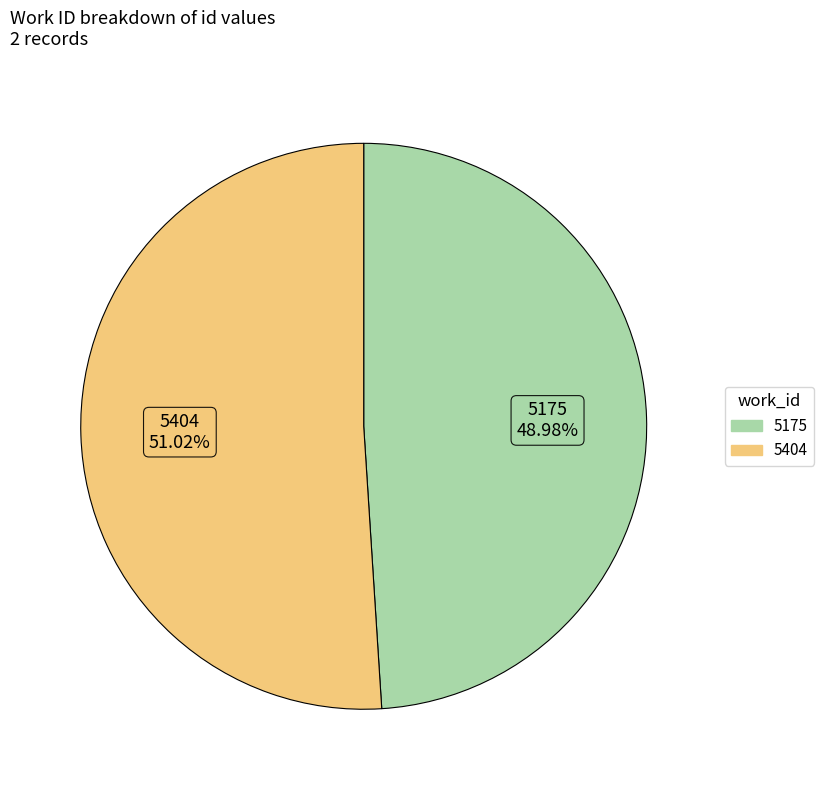

How many slices are in this pie chart?

2